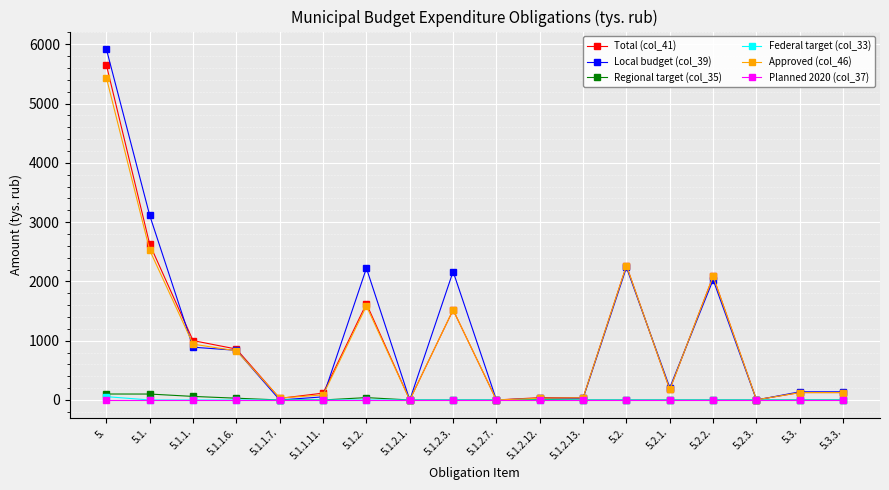

What is the maximum value for Local budget (col_39)?

5919.7